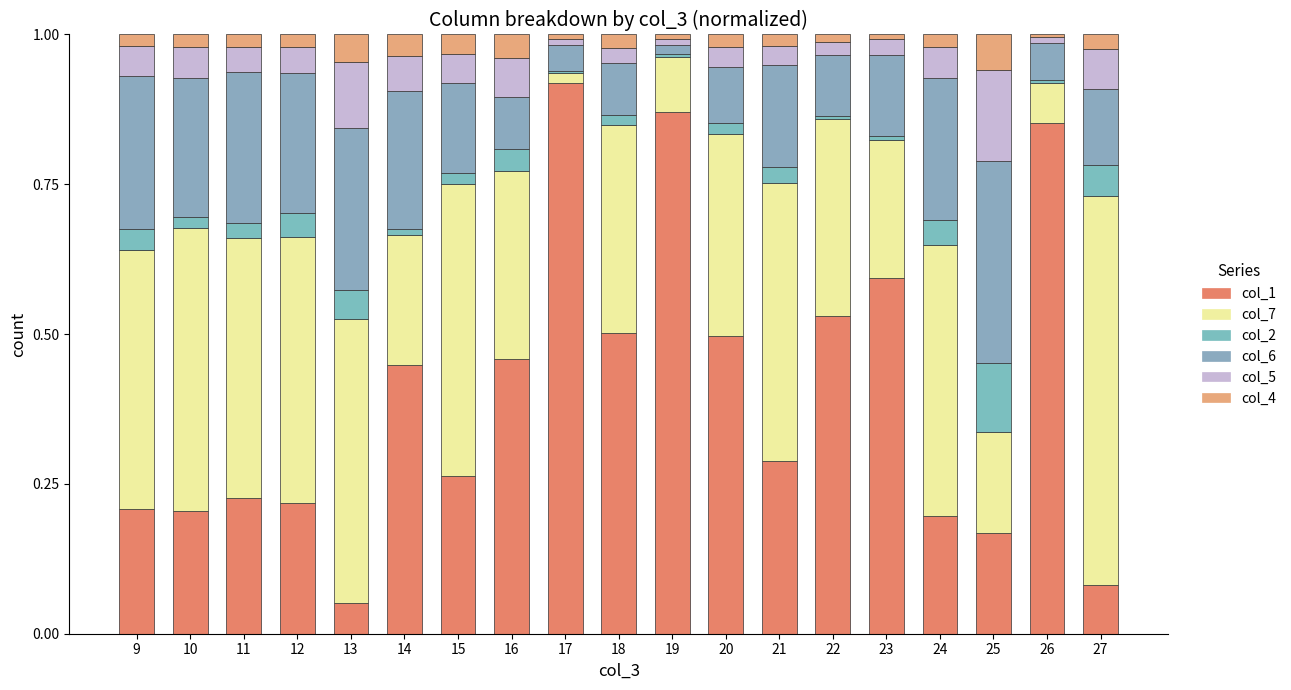

Are the bars horizontal?

No